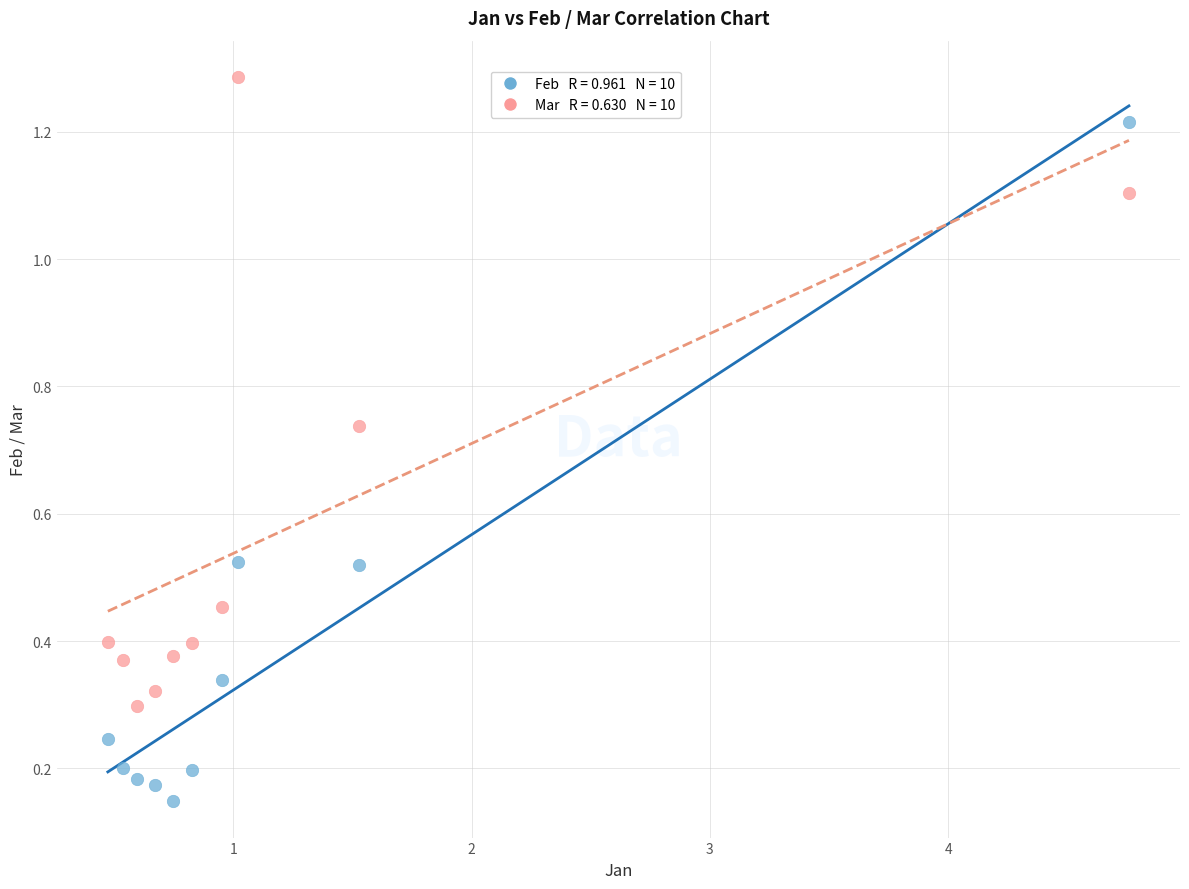

Across all data points, what is the range of X values (max minus min)?

4.3